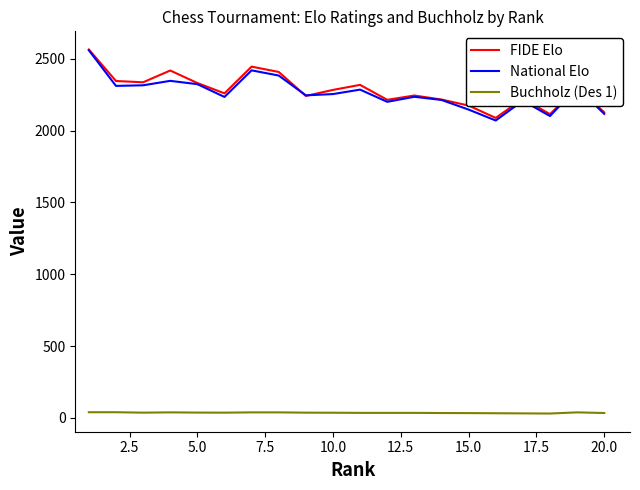

At how many categories does at least one series exceed 617?

20